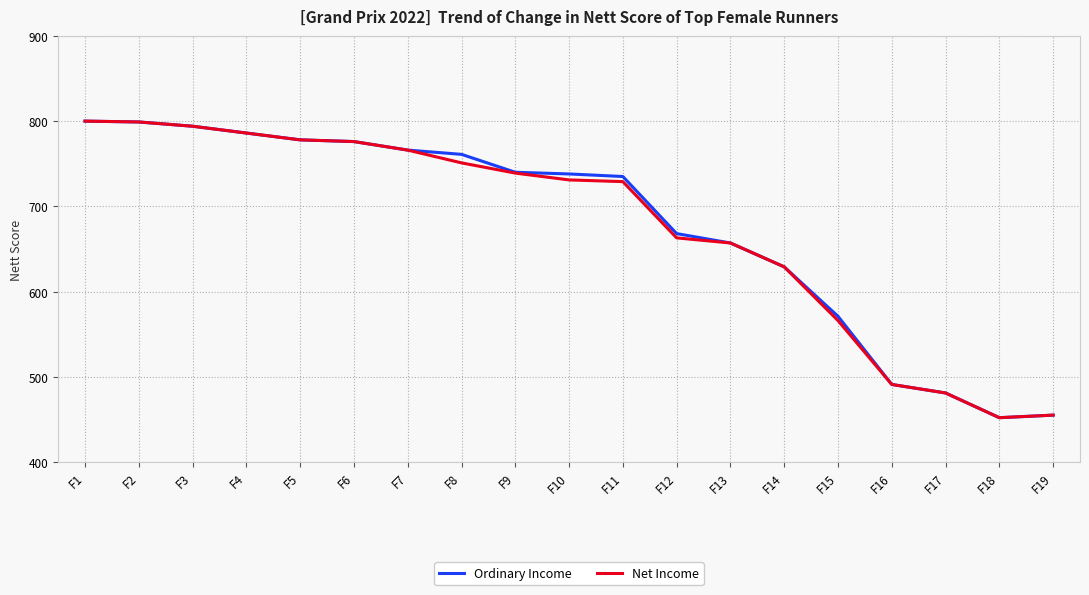

What is the difference between the maximum and minimum values in the Net Income series?

348